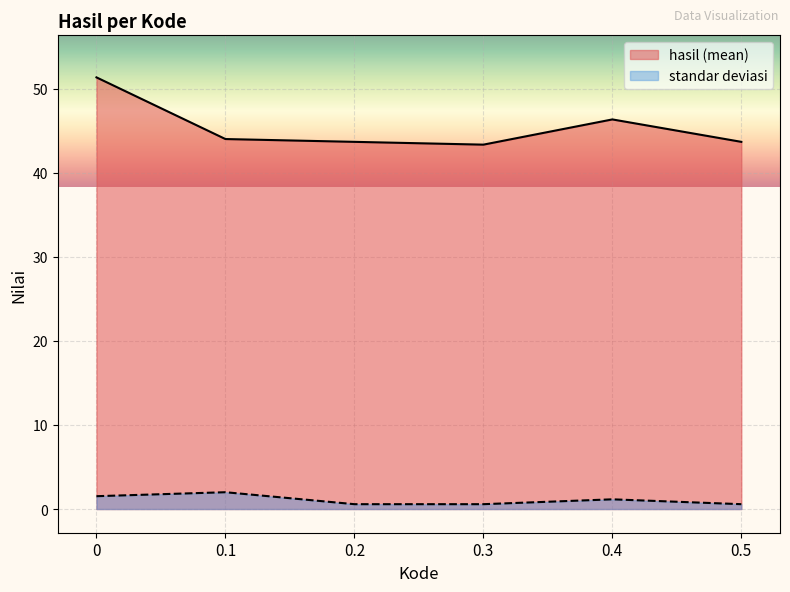

Does the chart display data point markers on the line(s)?

No